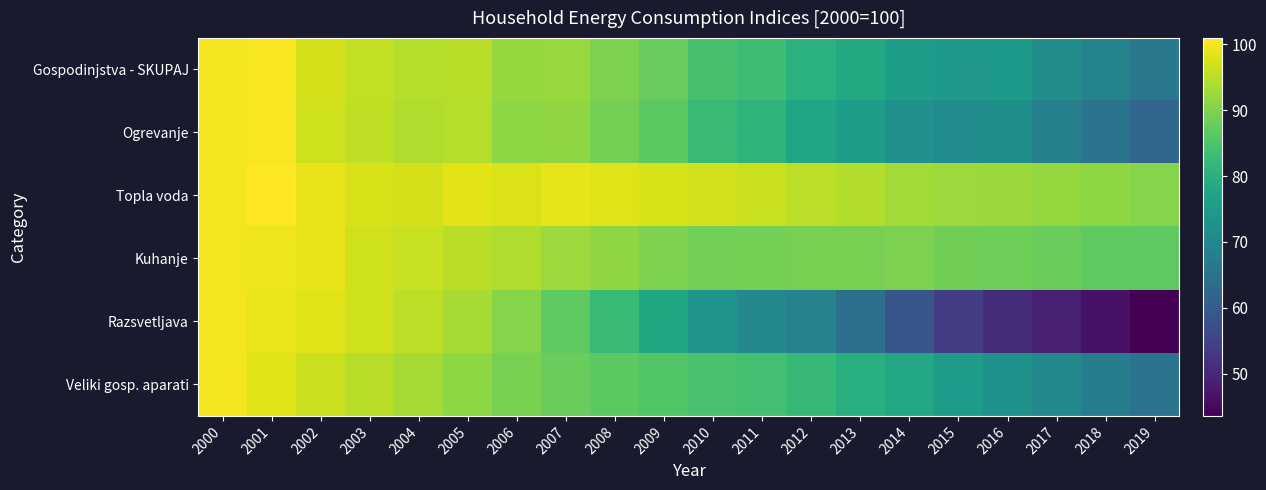

Count the number of categories in the chart.

20